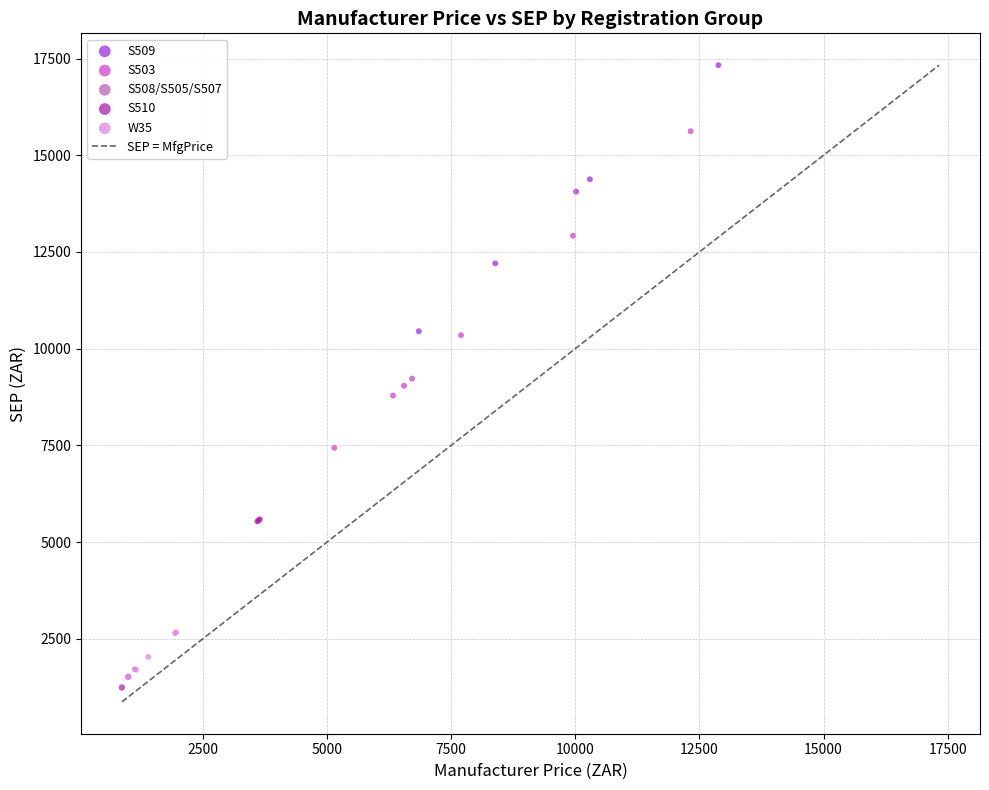

Which series reaches the maximum Y coordinate?

S509